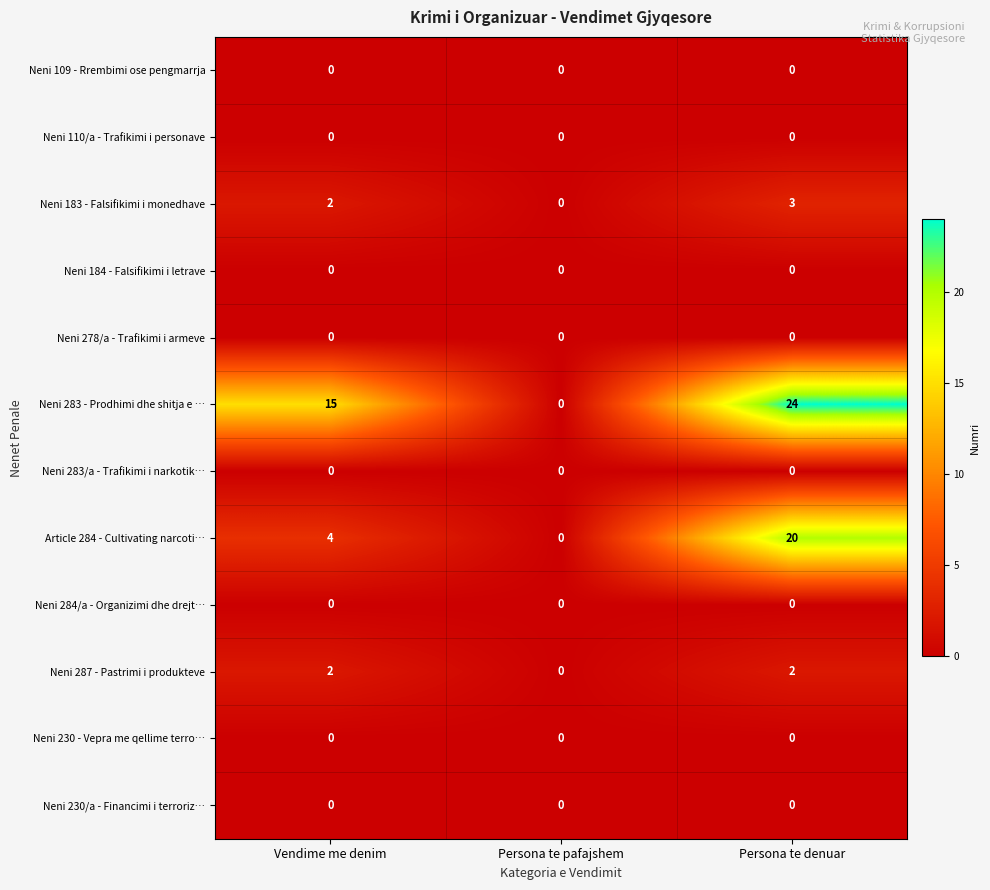

The Neni 284/a - Organizimi dhe drejt… series shows 0 at Persona te denuar. True or false?

True